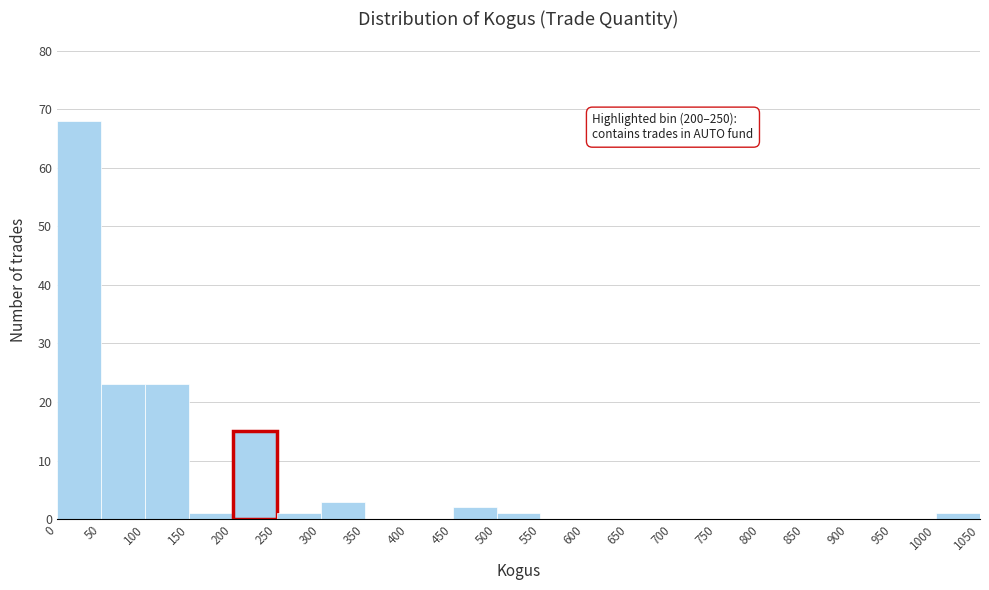

Which range on the x-axis has the tallest bar?

0 to 50